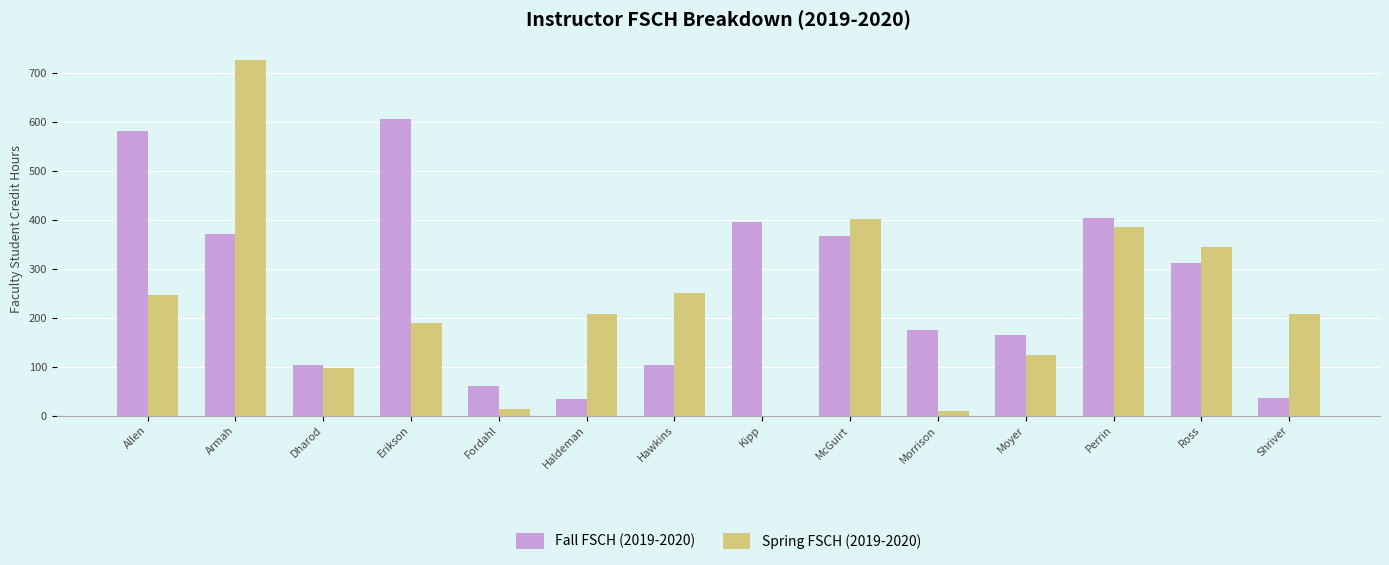

Does the chart contain stacked bars?

No